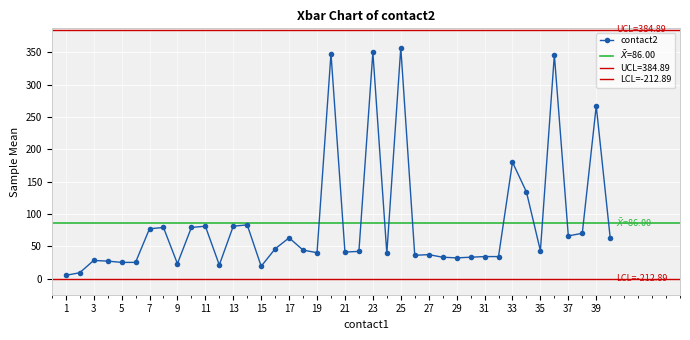

Is it true that contact2 equals 350 at 23?

True